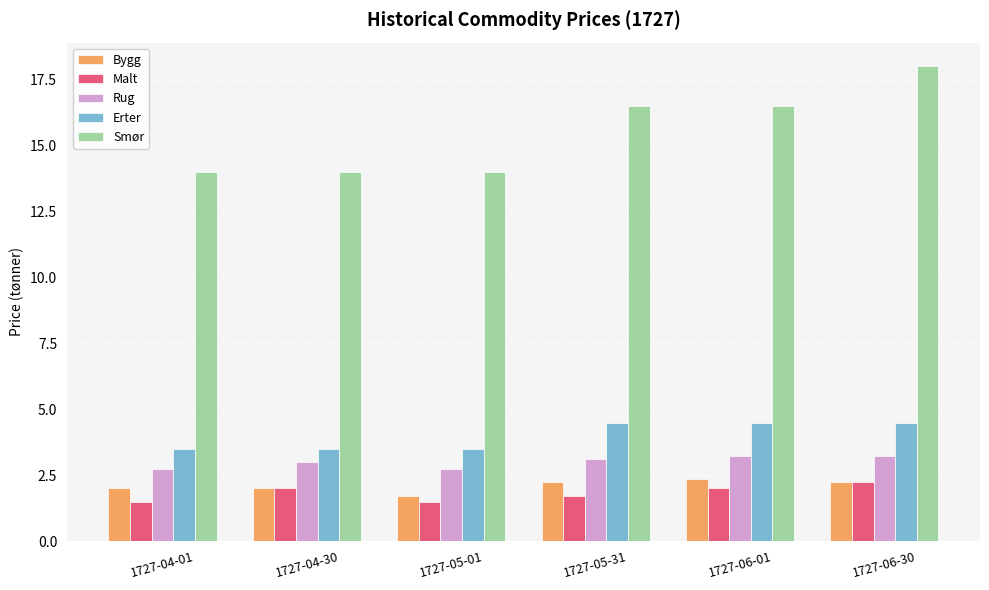

Reading left to right, transcribe all the data shown in this chart.

Bygg: 1727-04-01=2.0	1727-04-30=2.0	1727-05-01=1.7	1727-05-31=2.2	1727-06-01=2.4	1727-06-30=2.2
Malt: 1727-04-01=1.5	1727-04-30=2.0	1727-05-01=1.5	1727-05-31=1.7	1727-06-01=2.0	1727-06-30=2.2
Rug: 1727-04-01=2.7	1727-04-30=3.0	1727-05-01=2.7	1727-05-31=3.1	1727-06-01=3.2	1727-06-30=3.2
Erter: 1727-04-01=3.5	1727-04-30=3.5	1727-05-01=3.5	1727-05-31=4.5	1727-06-01=4.5	1727-06-30=4.5
Smør: 1727-04-01=14.0	1727-04-30=14.0	1727-05-01=14.0	1727-05-31=16.5	1727-06-01=16.5	1727-06-30=18.0